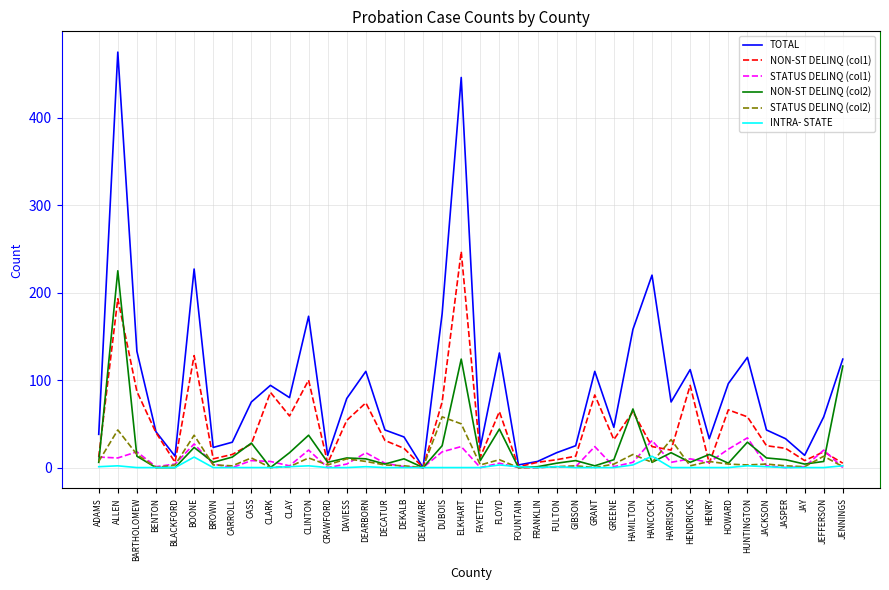

What is the spread (max minus min) of values at BOONE?

215